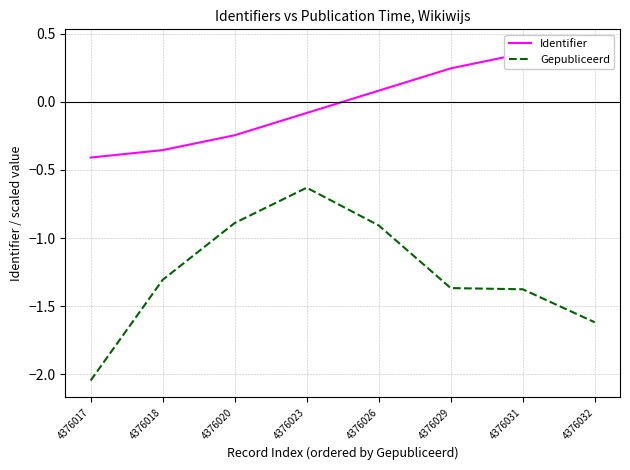

In Gepubliceerd, how many points are higher than both neighbors (excluding endpoints)?

1